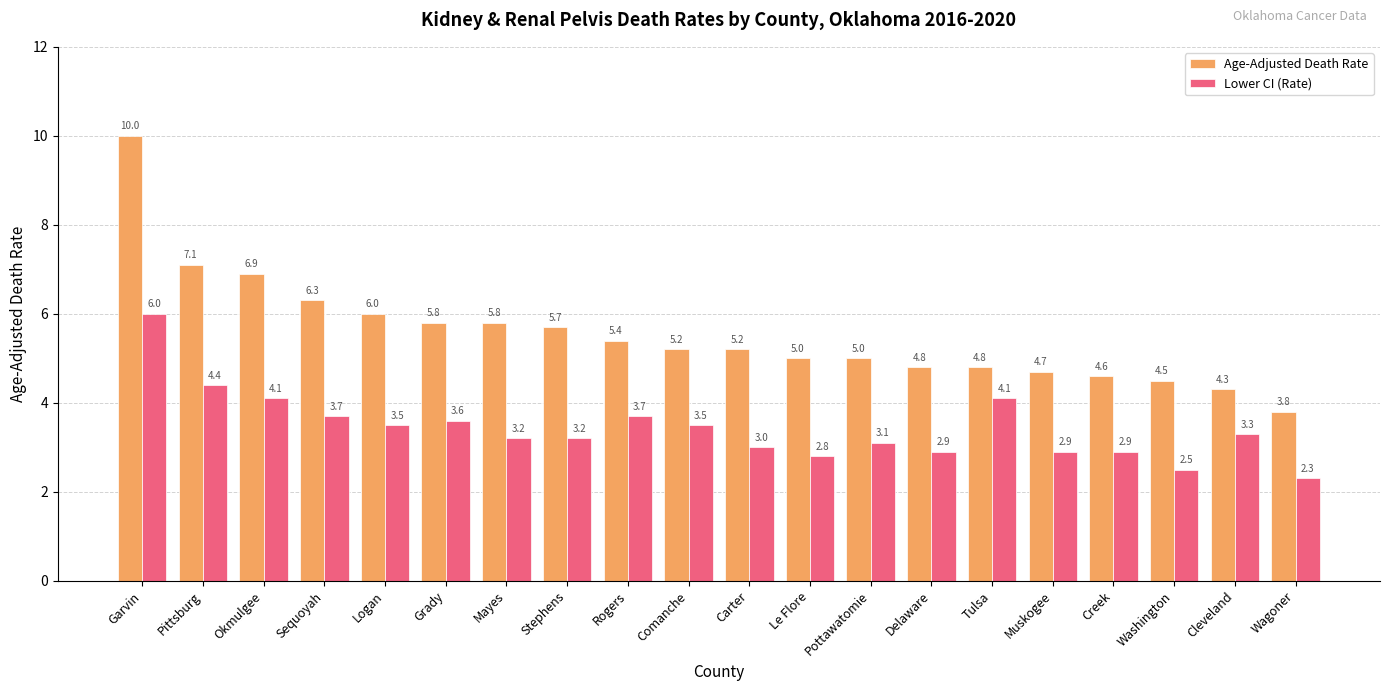

How many series are shown in this chart?

2